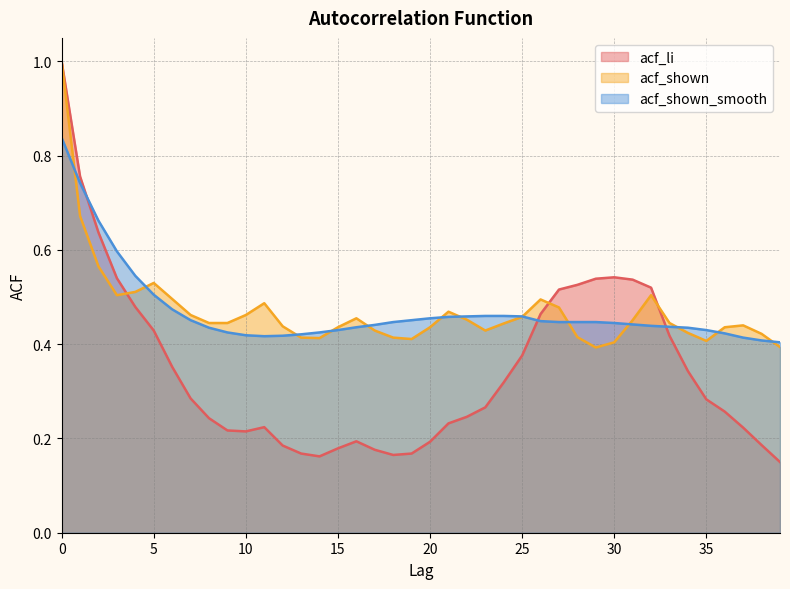

What is the value of the acf_shown point at the 24th from the left?

0.4